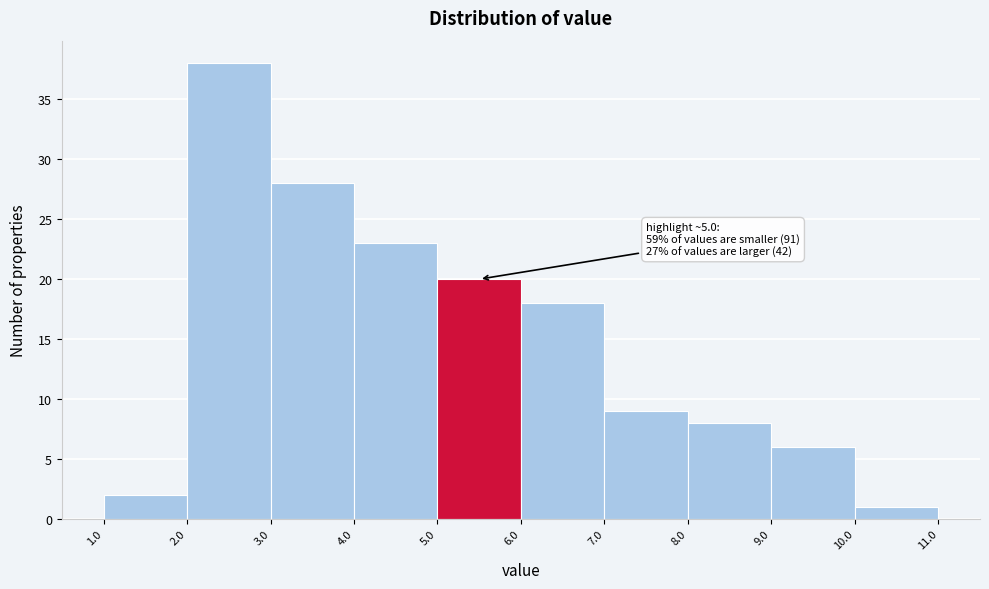

Over which range of the x-axis is the bar tallest?

2.0 to 3.0